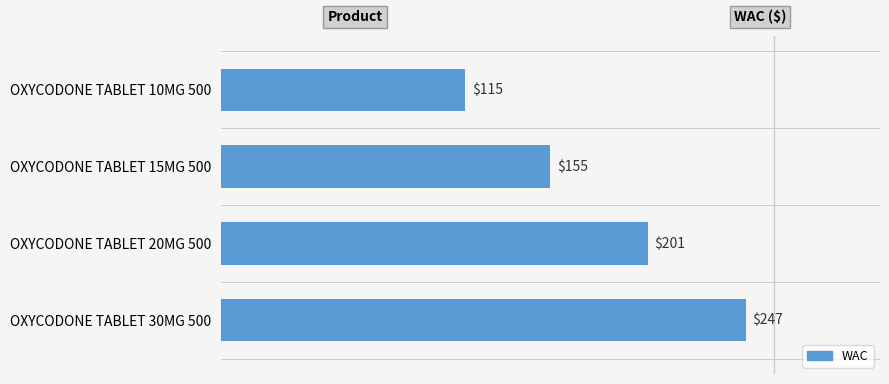

What is the difference between the maximum and minimum values?

132